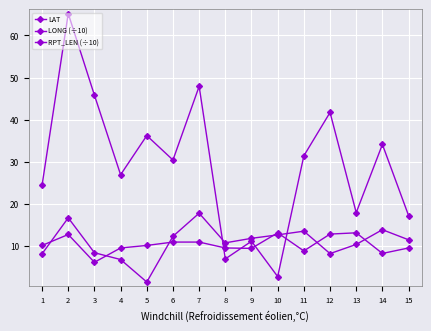

Does the chart display data point markers on the line(s)?

Yes